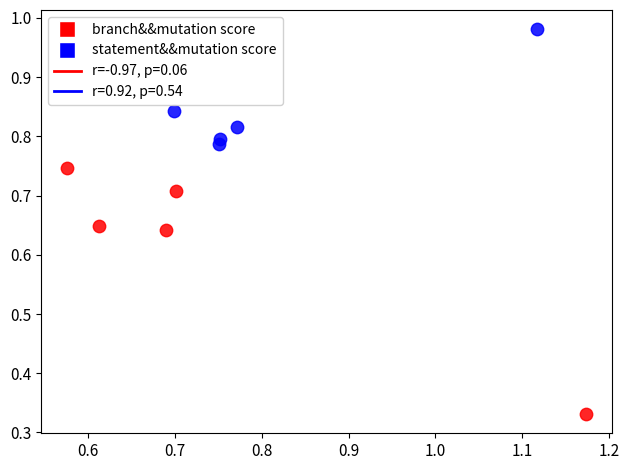

Which series contains the highest Y value?

statement&&mutation score